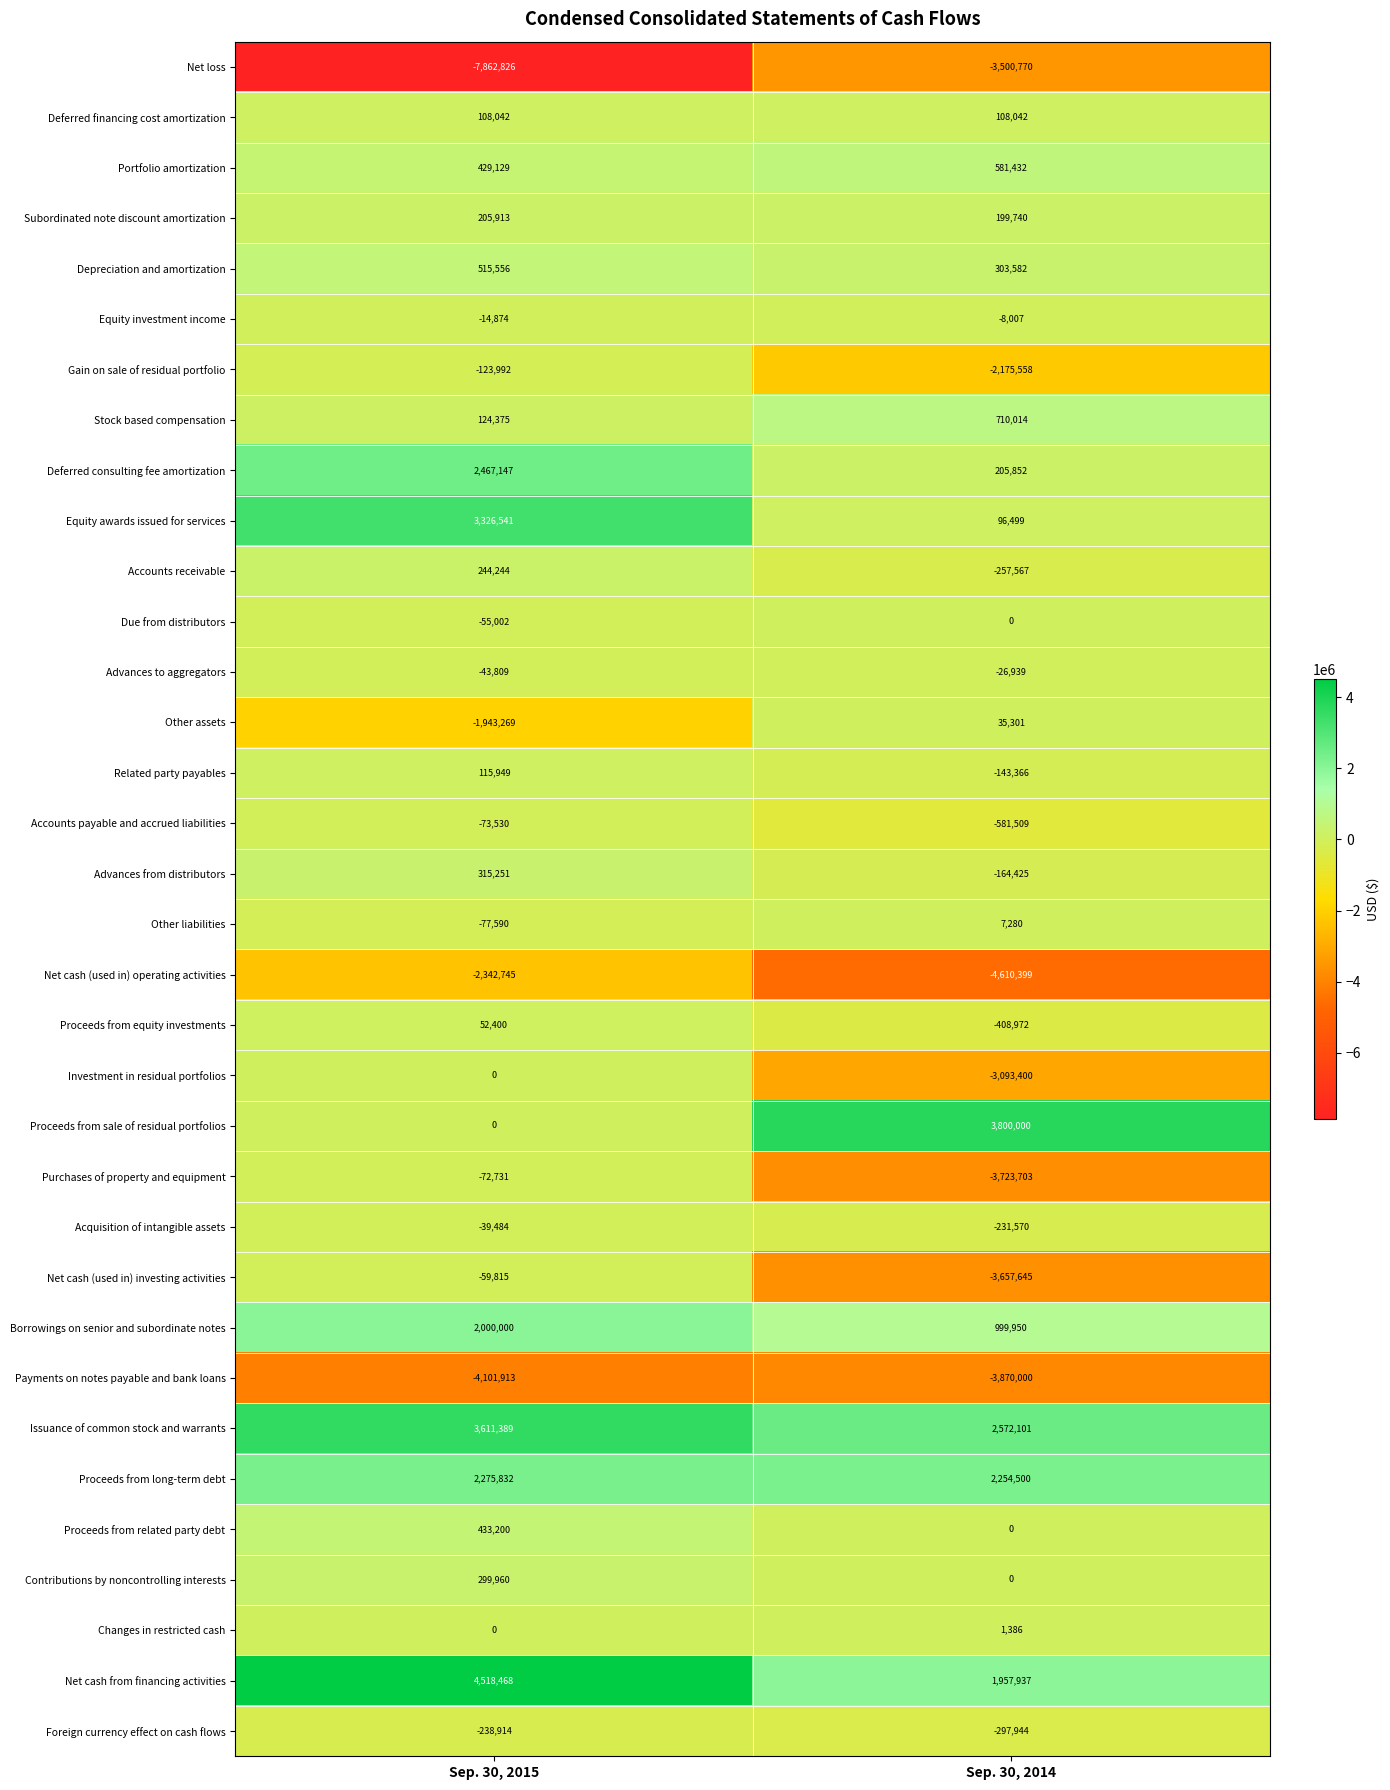

At which category is the sum across all series the highest?

Sep. 30, 2015